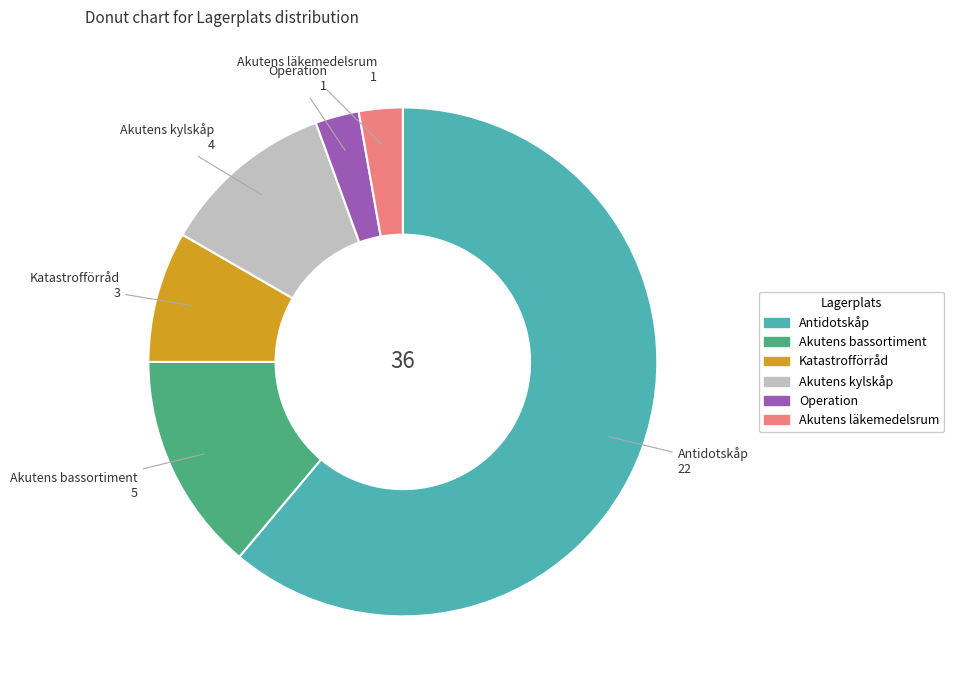

The Akutens läkemedelsrum slice represents 3% of the pie. True or false?

True